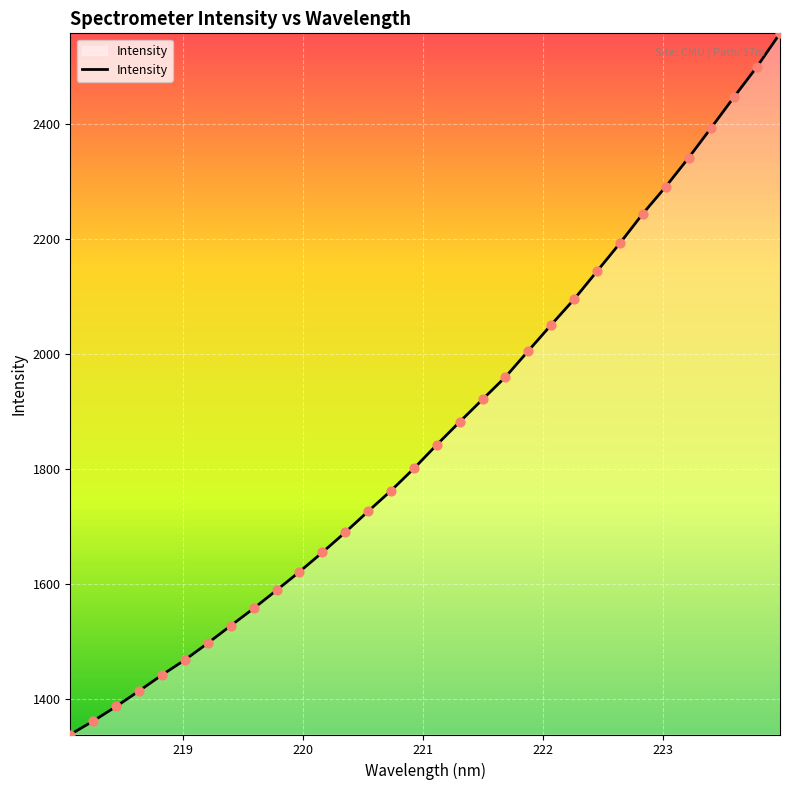

What is the greatest value displayed?

2558.2